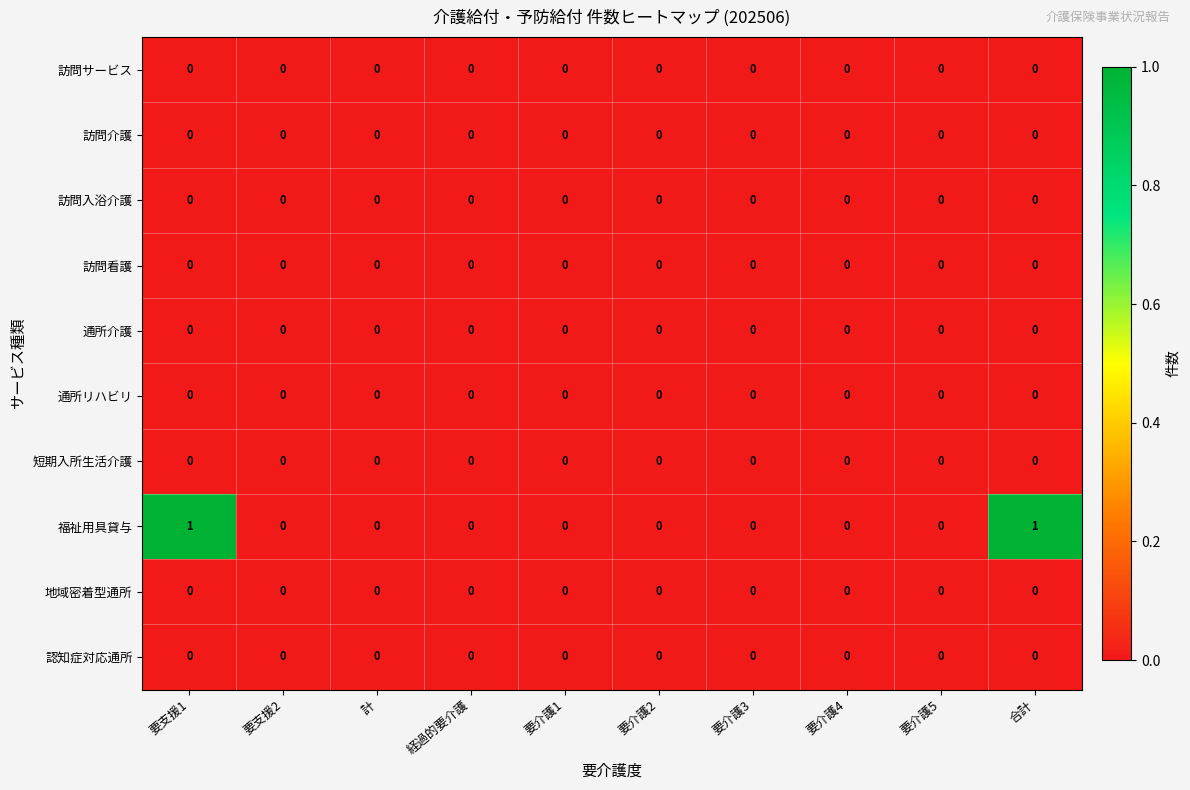

Is it true that 福祉用具貸与 equals 1 at 経過的要介護?

False